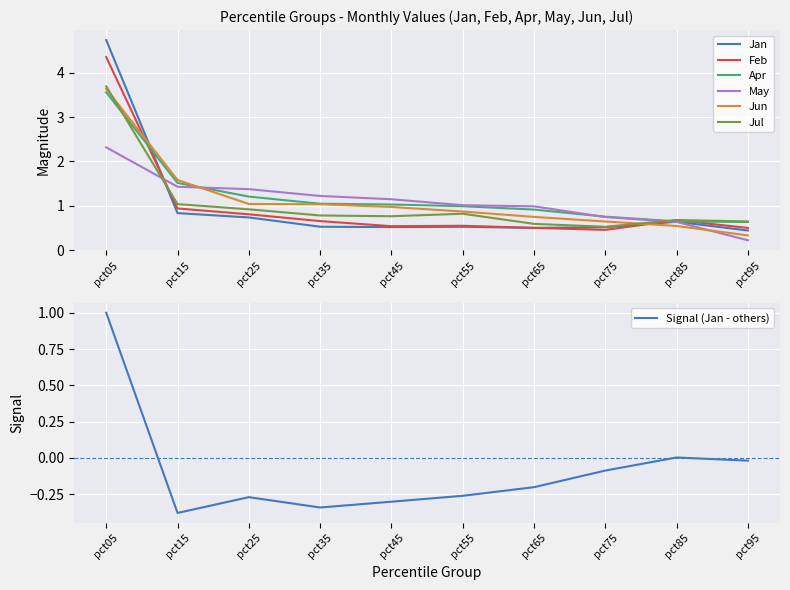

List the labels in order of May value, smallest first.

pct95, pct85, pct75, pct65, pct55, pct45, pct35, pct25, pct15, pct05